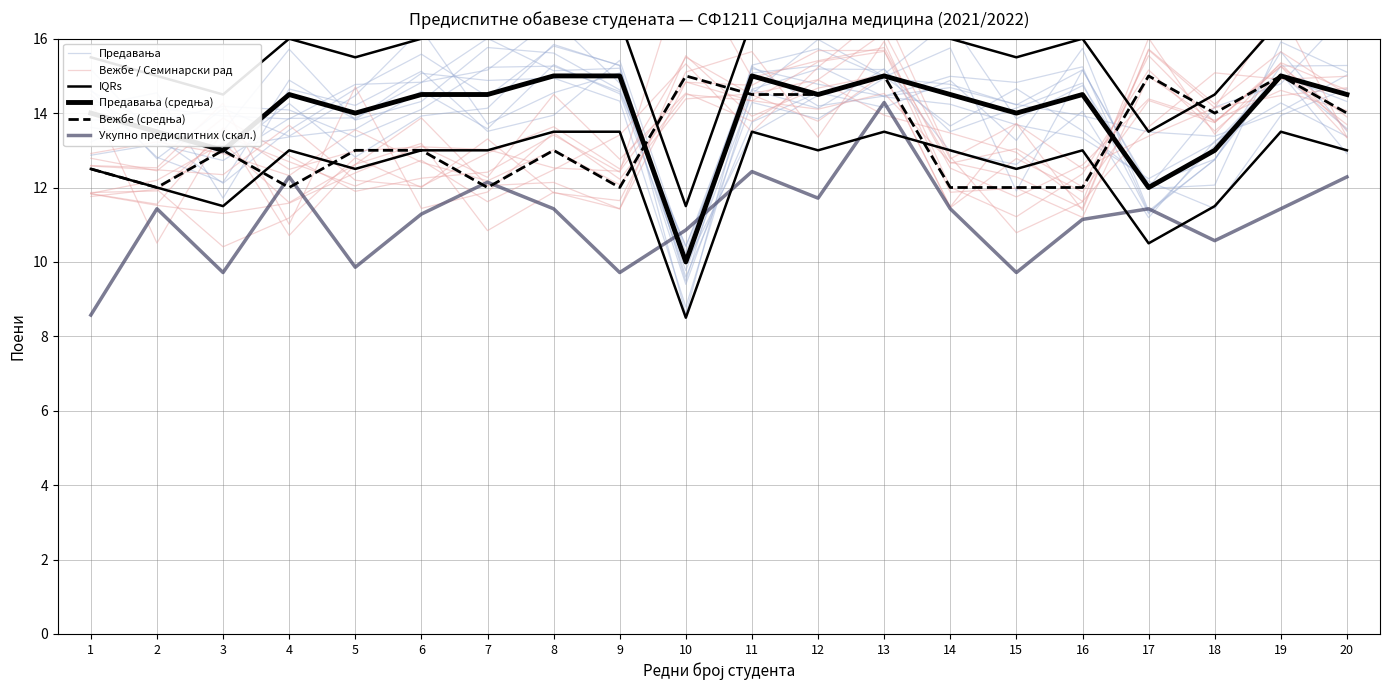

Reading left to right, what are all the values shown in this chart?

Предавања: 14.4	13.4	13.5	15.7	13.8	14.3	15.8	15.6	14.6	10.4	14.6	14.1	15.2	13.0	12.6	14.1	11.2	13.3	14.3	13.4
Вежбе / Семинарски рад: 12.8	12.4	13.9	12.8	11.9	12.2	12.4	13.4	12.4	18.1	15.0	15.4	15.8	12.5	11.7	12.6	14.4	13.8	14.6	14.1
IQRs: 12.5	12.0	11.5	13.0	12.5	13.0	13.0	13.5	13.5	8.5	13.5	13.0	13.5	13.0	12.5	13.0	10.5	11.5	13.5	13.0
Предавања (средња): 14.0	13.5	13.0	14.5	14.0	14.5	14.5	15.0	15.0	10.0	15.0	14.5	15.0	14.5	14.0	14.5	12.0	13.0	15.0	14.5
Вежбе (средња): 12.5	12.0	13.0	12.0	13.0	13.0	12.0	13.0	12.0	15.0	14.5	14.5	15.0	12.0	12.0	12.0	15.0	14.0	15.0	14.0
Укупно предиспитних (скал.): 8.6	11.4	9.7	12.3	9.9	11.3	12.1	11.4	9.7	10.9	12.4	11.7	14.3	11.4	9.7	11.1	11.4	10.6	11.4	12.3